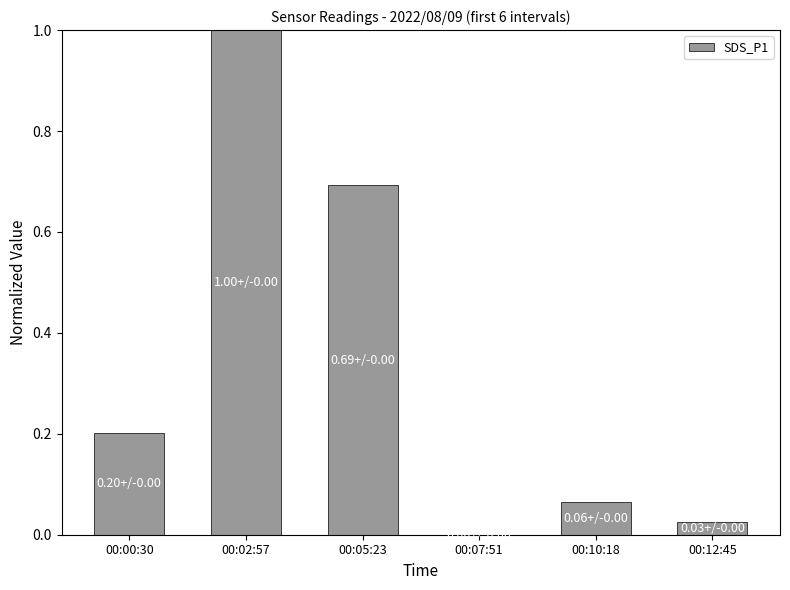

Which has a higher value, 00:07:51 or 00:05:23?

00:05:23